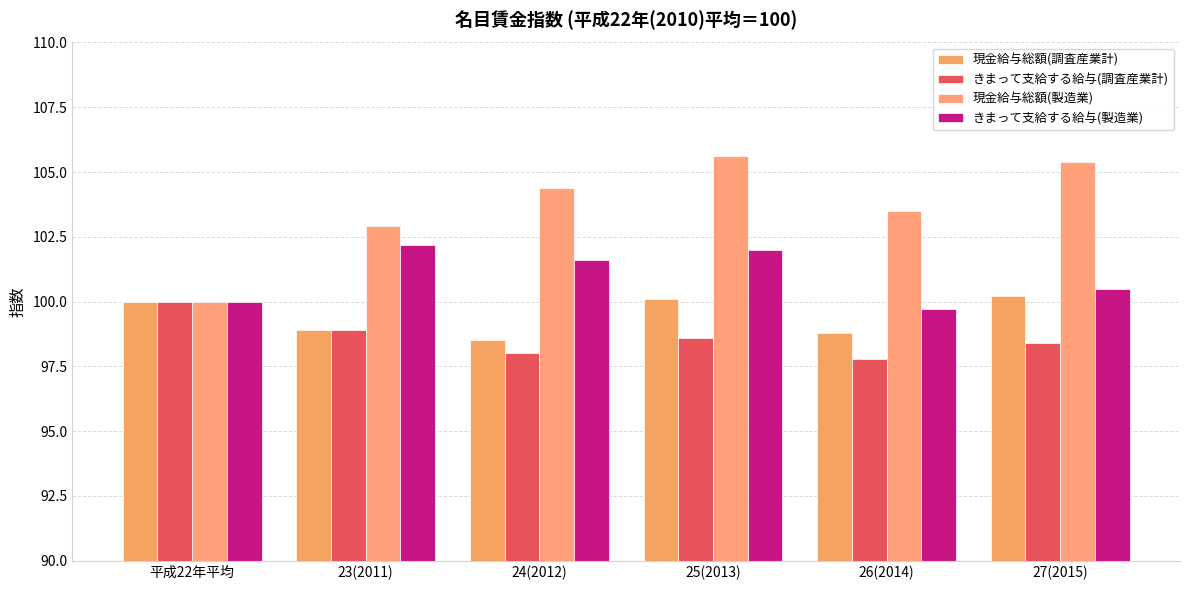

How many data points in 現金給与総額(調査産業計) are less than 100?

3